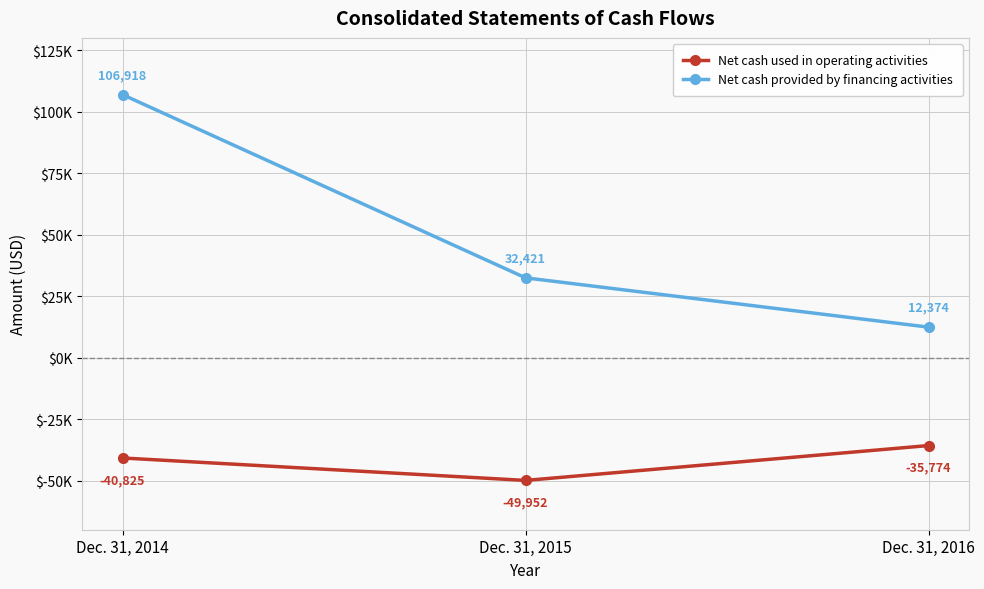

What is the minimum value shown in the chart?

-49952